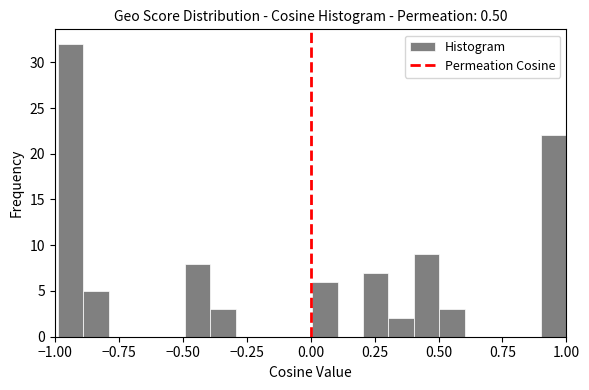

Around what value on the x-axis is the tallest bar? Give the approximate position of its centre, as read against the axis.

-0.95